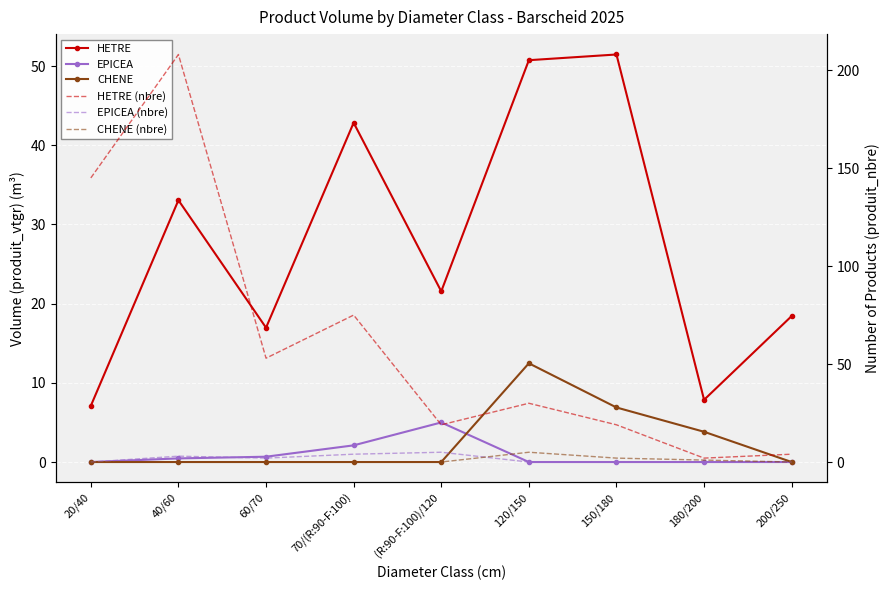

What is the sum of all HETRE (nbre) values?

555.0